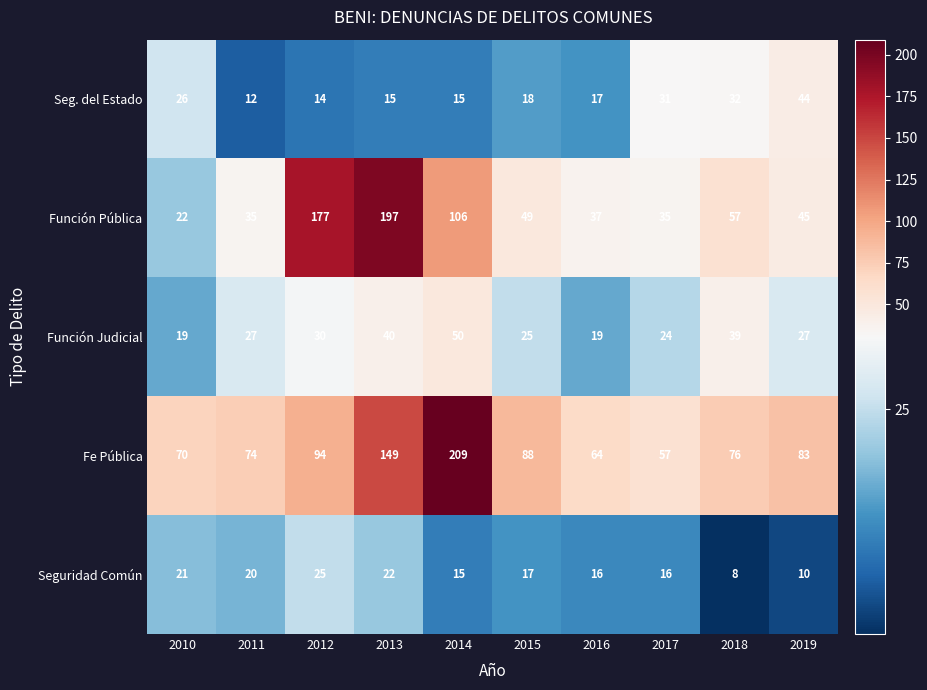

Is it true that Función Pública equals 76 at 2015?

False